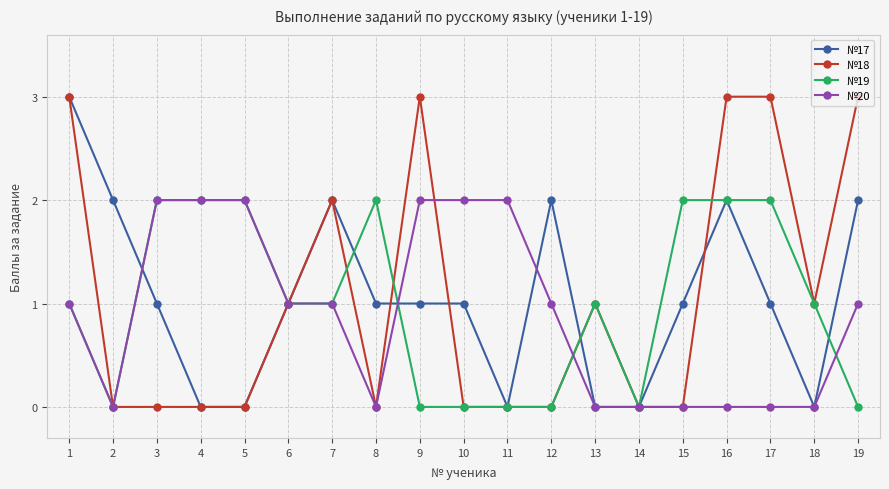

What is the difference between the maximum and minimum values in the №20 series?

2